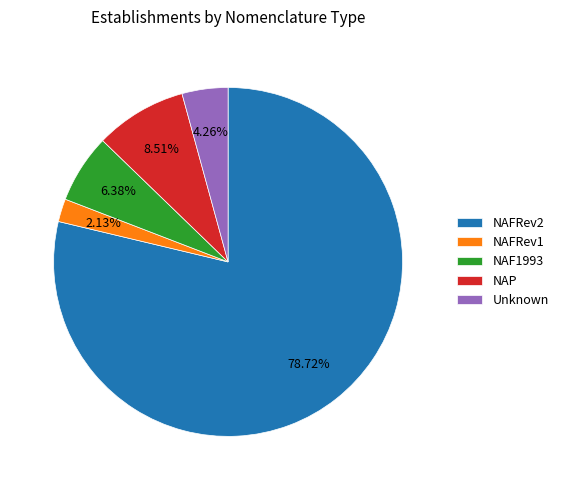

Which category accounts for the majority?

NAFRev2